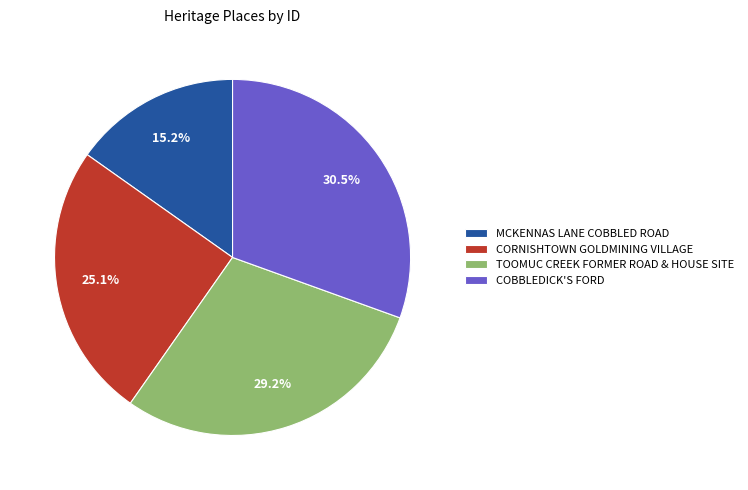

What is the total percentage of MCKENNAS LANE COBBLED ROAD and COBBLEDICK'S FORD?

45.7%